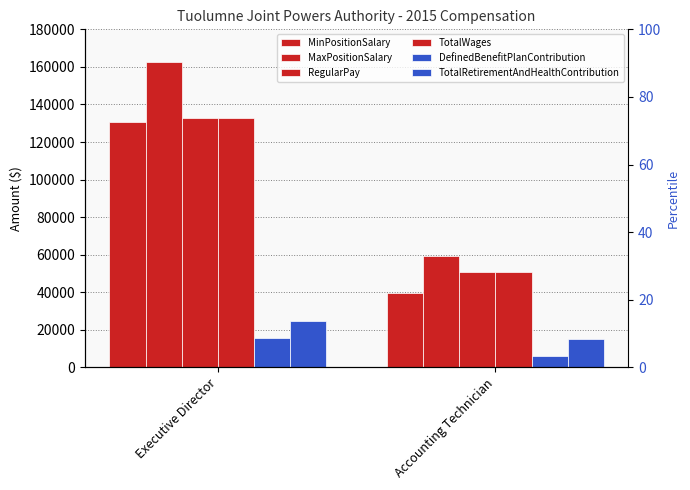

How many bars are there in total?

12